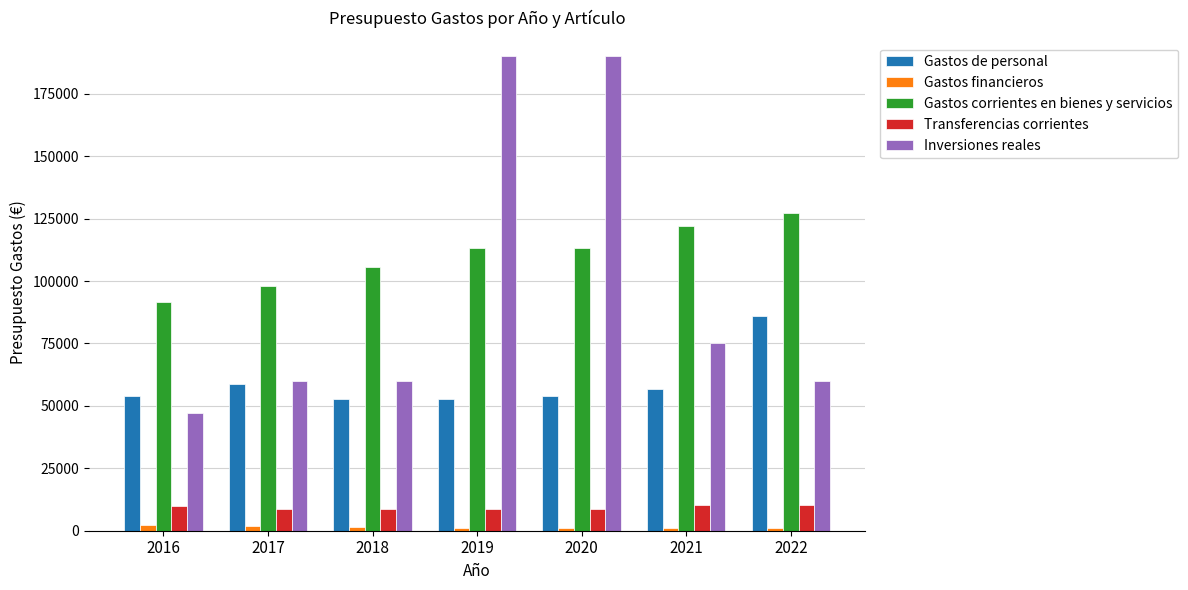

Are the bars horizontal?

No